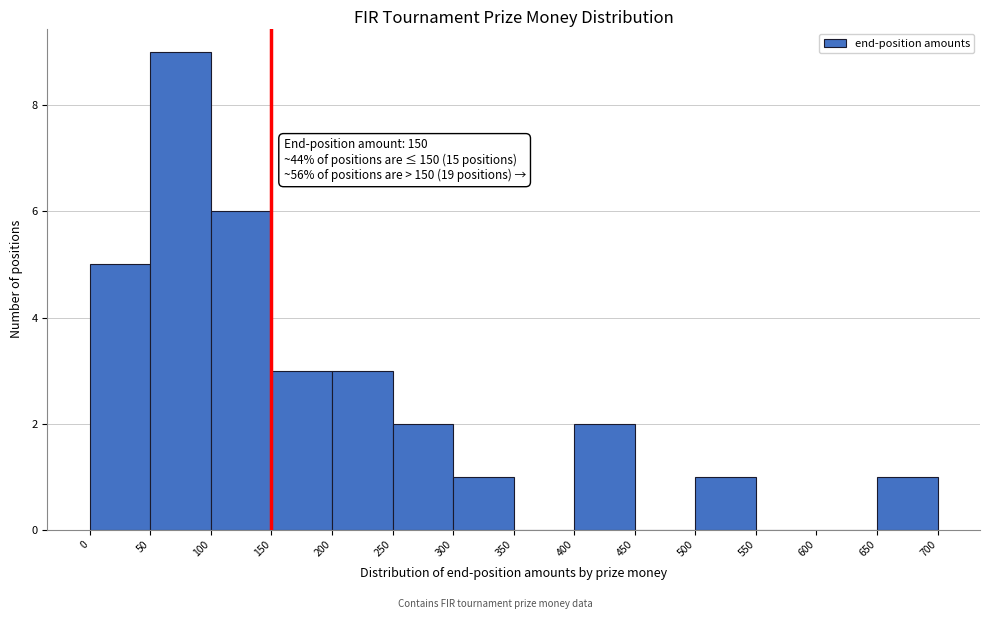

Over which range of the x-axis is the bar tallest?

50 to 100